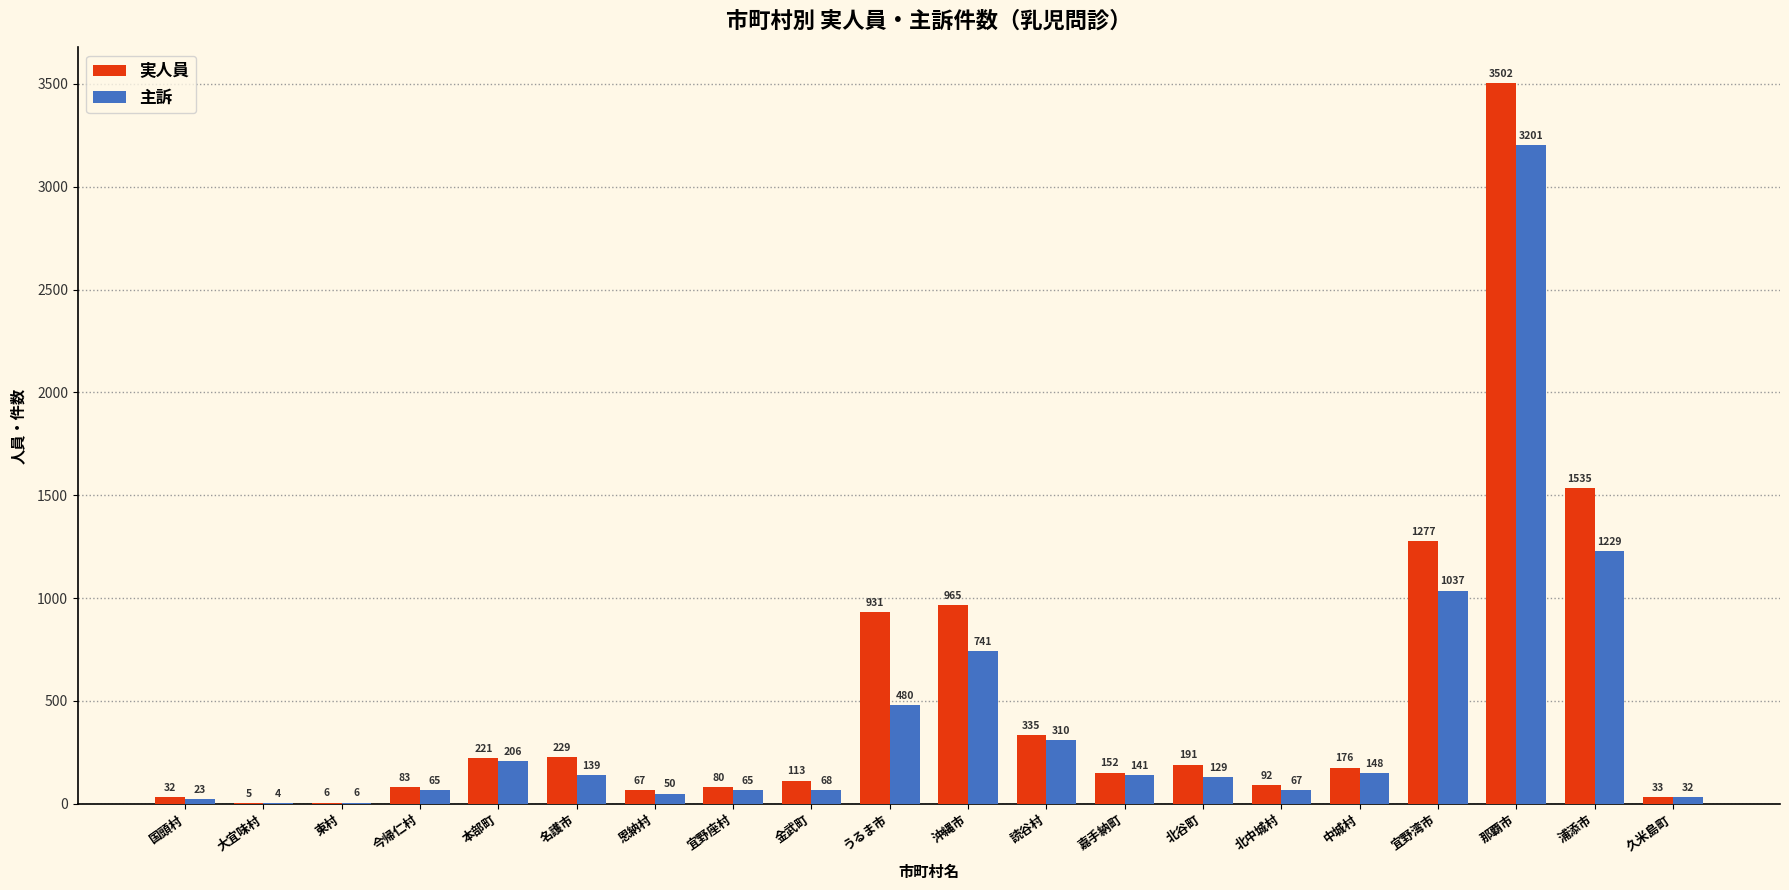

What is the approximate value of 実人員 at 本部町, to the nearest 50?

200